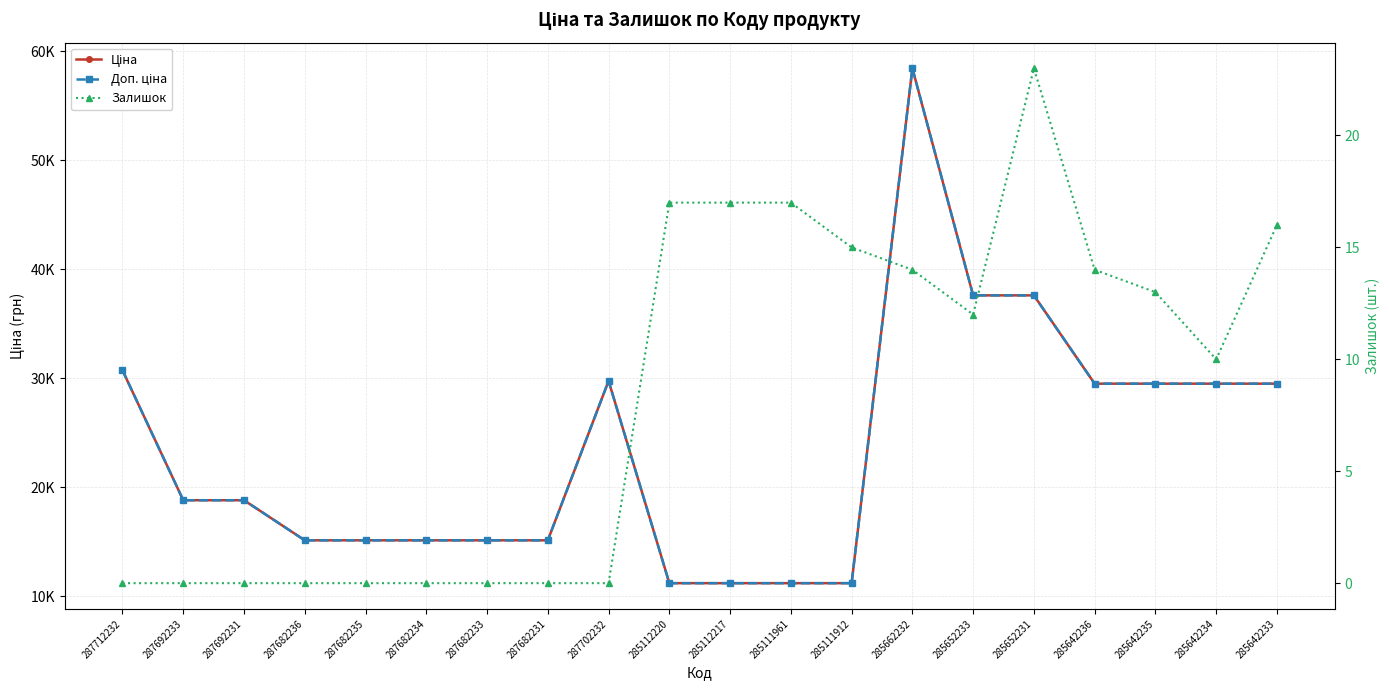

What is the spread (max minus min) of values at 285112220?

11171.2